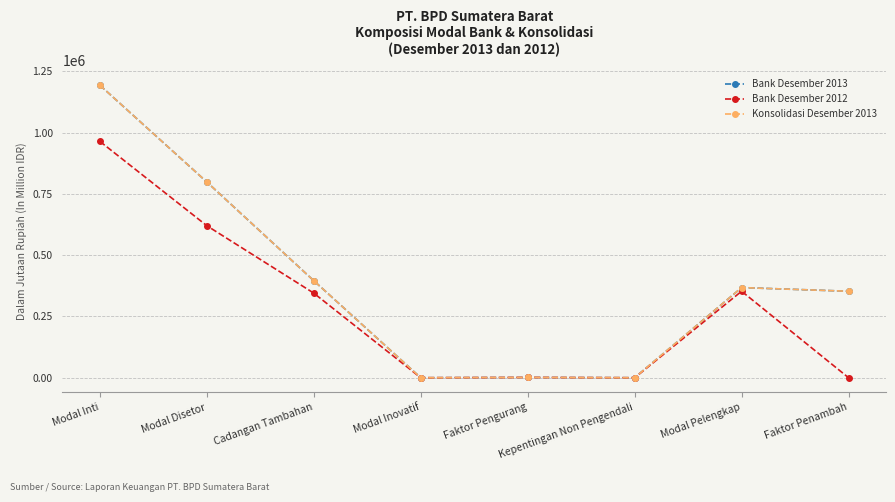

The value of Bank Desember 2013 at Modal Disetor is 1133666. True or false?

False